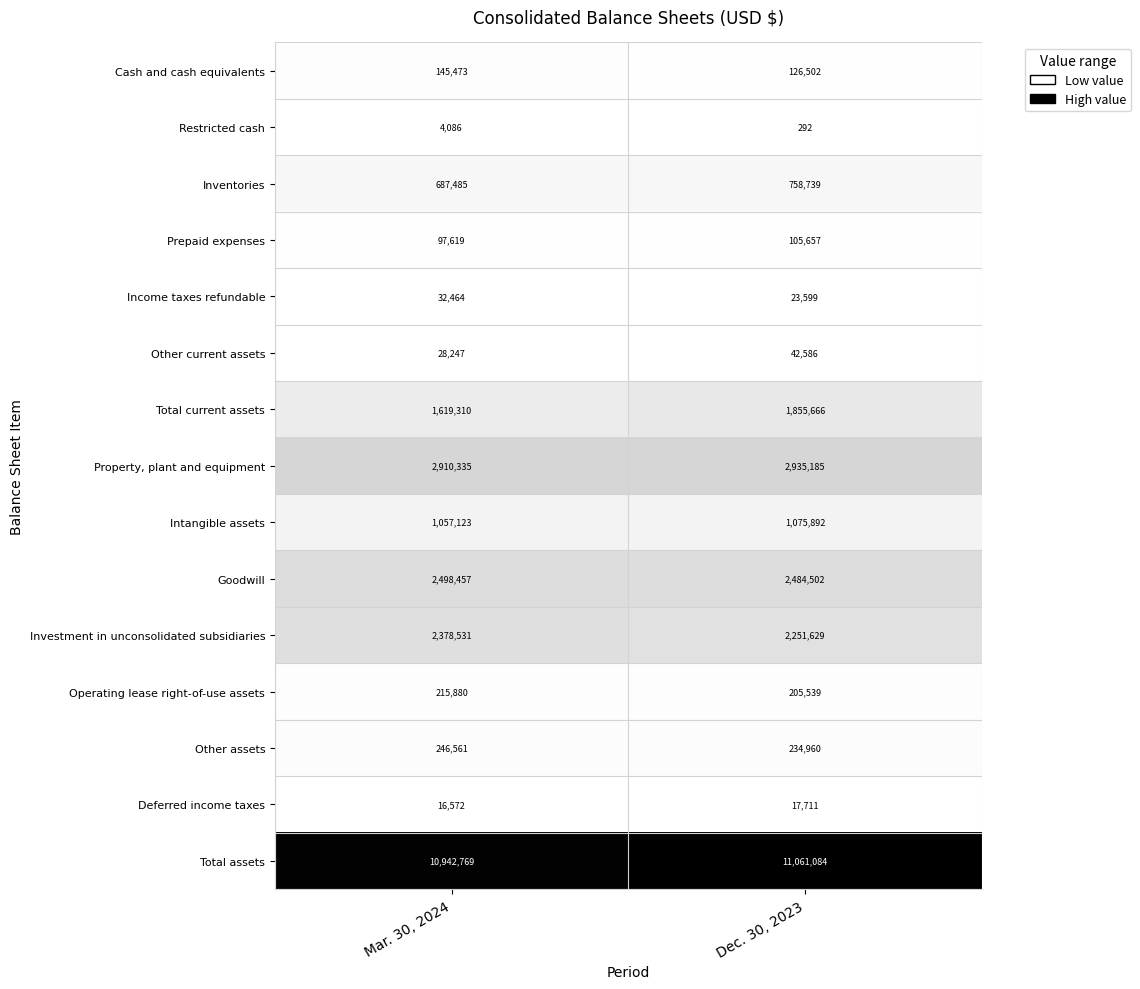

Is the value of Restricted cash at Mar. 30, 2024 greater than the value of Prepaid expenses at Dec. 30, 2023?

No